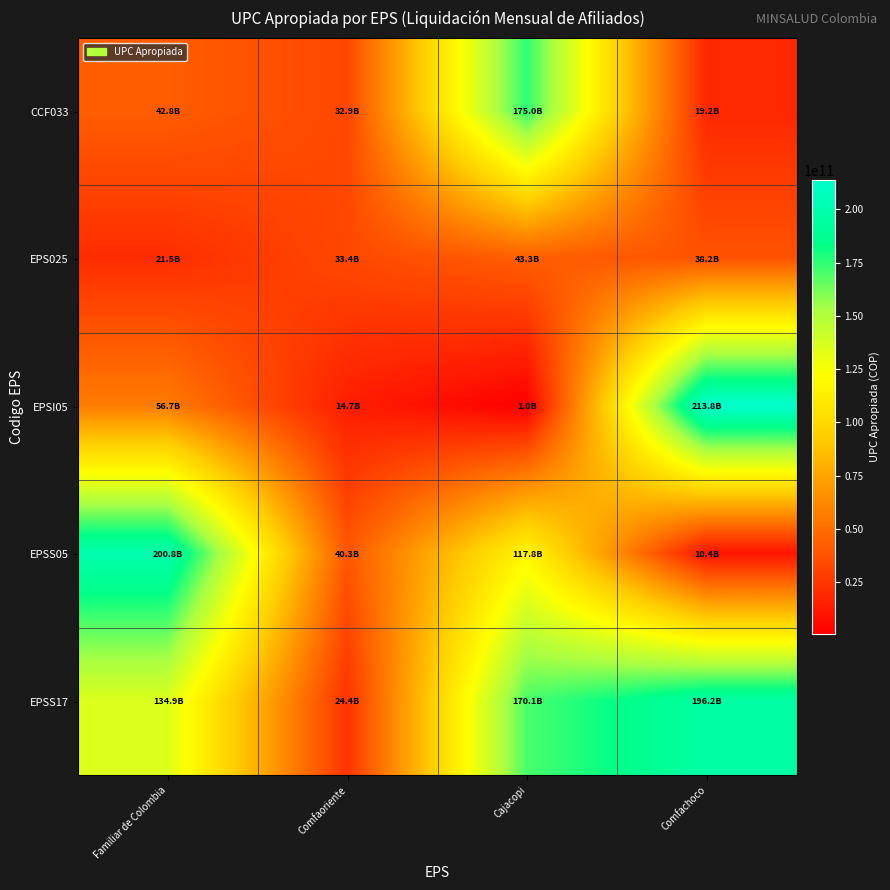

Reading right to left, list all the values displayed in this chart.

CCF033: Comfachoco=19167351671	Cajacopi=174975355621	Comfaoriente=32901889930	Familiar de Colombia=42840371193
EPS025: Comfachoco=38236204246	Cajacopi=43295722956	Comfaoriente=33446899015	Familiar de Colombia=21468564899
EPSI05: Comfachoco=213823155608	Cajacopi=1042257657	Comfaoriente=14701107947	Familiar de Colombia=56653708406
EPSS05: Comfachoco=10394877666	Cajacopi=117830637201	Comfaoriente=40261341269	Familiar de Colombia=200840220807
EPSS17: Comfachoco=196220184486	Cajacopi=170128204228	Comfaoriente=24387474161	Familiar de Colombia=134887057481